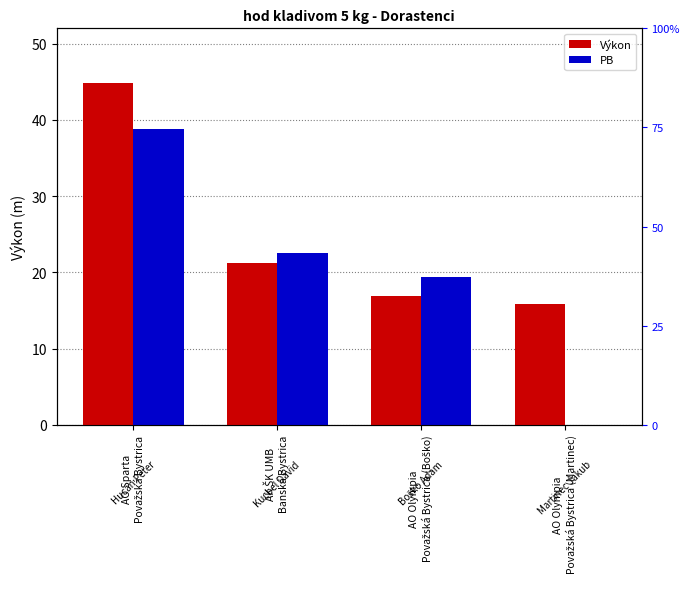

Are the bars horizontal?

No